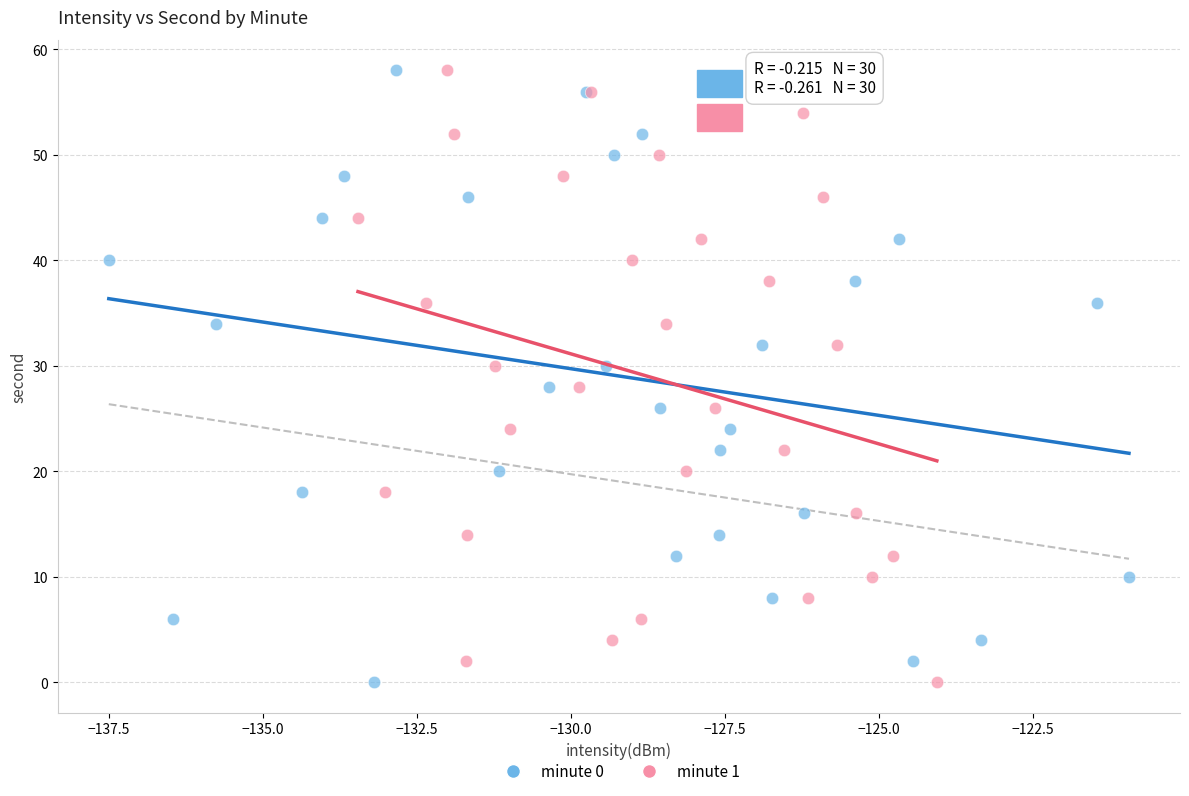

What are all the series names shown in the legend?

minute 0, minute 1